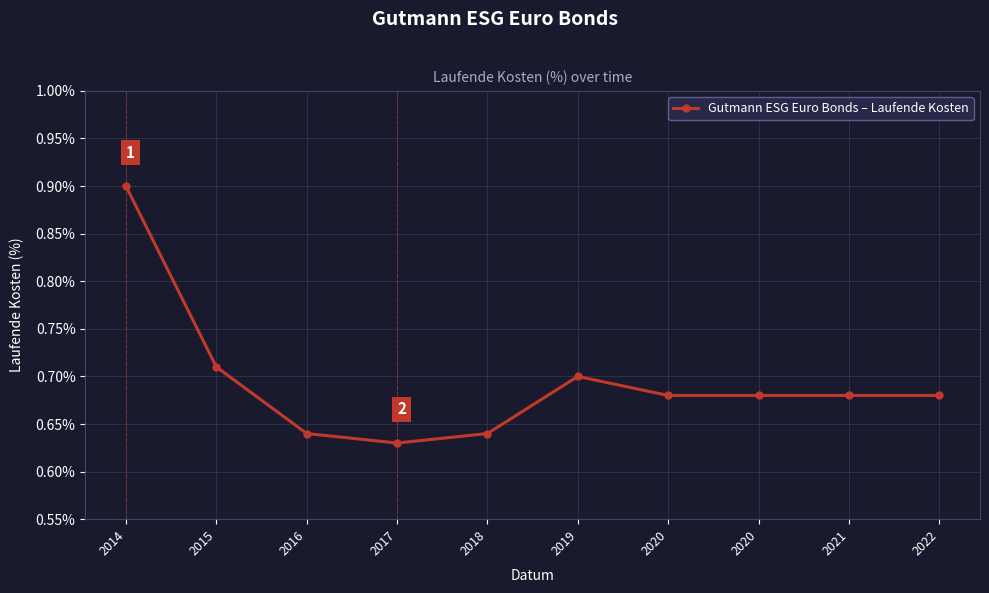

What is the difference between the maximum and minimum values?

0.3